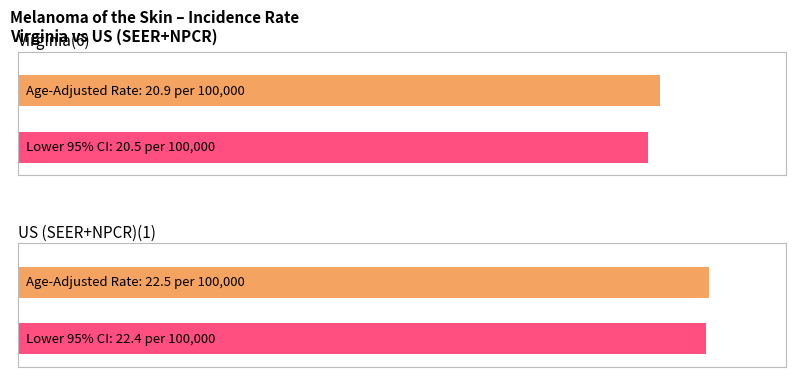

What is the minimum value shown in the chart?

20.5